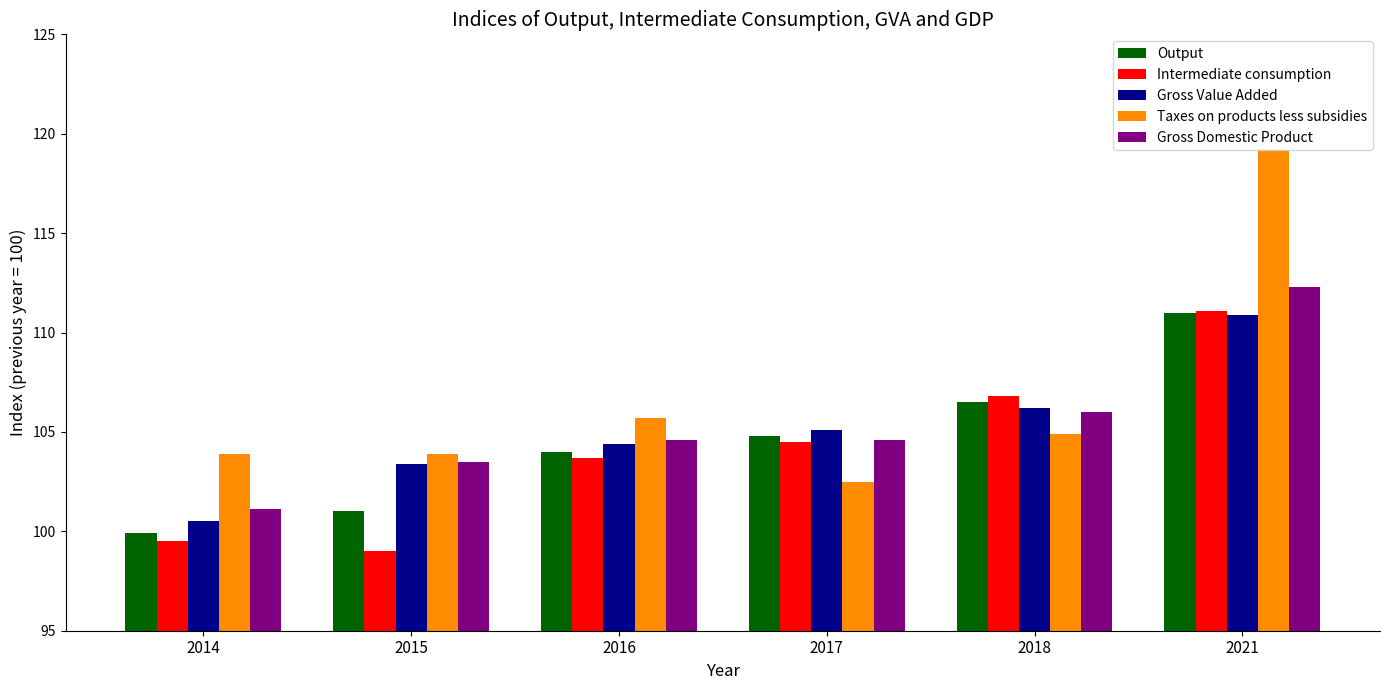

How many values in the Gross Domestic Product series are below 104?

2